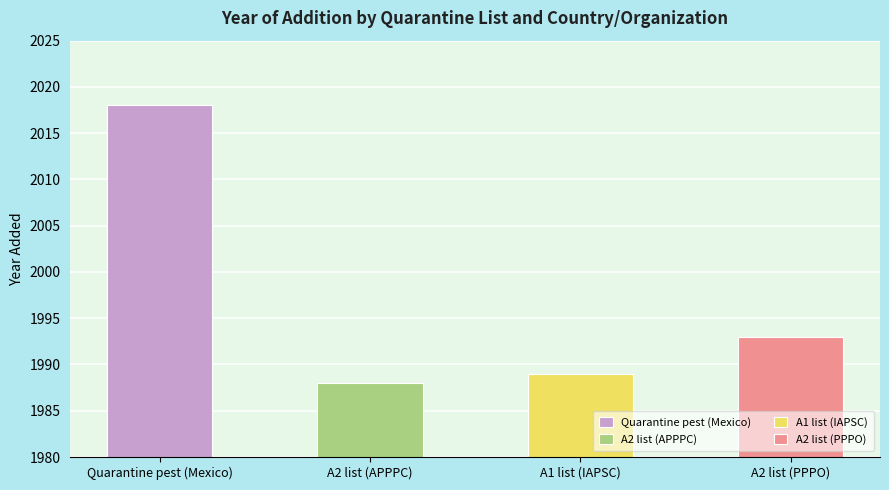

At which category does the chart reach its peak across all series?

Quarantine pest (Mexico)